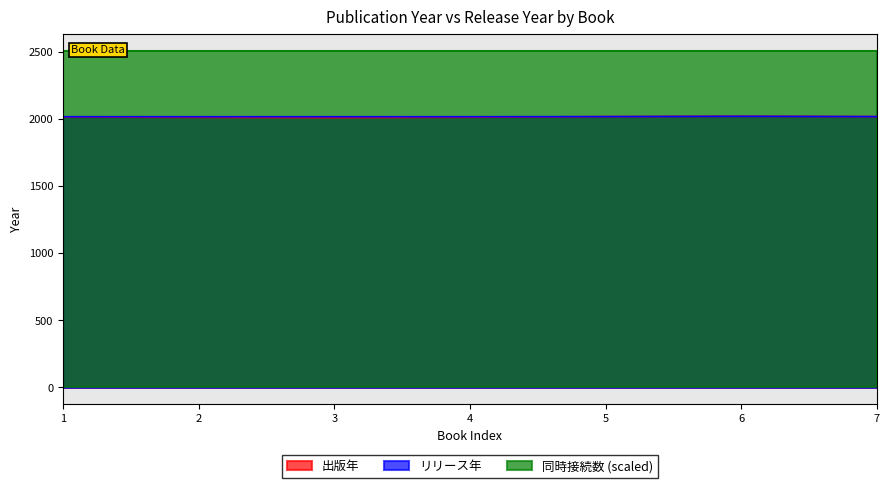

How many data points in リリース年 are above 2017?

3